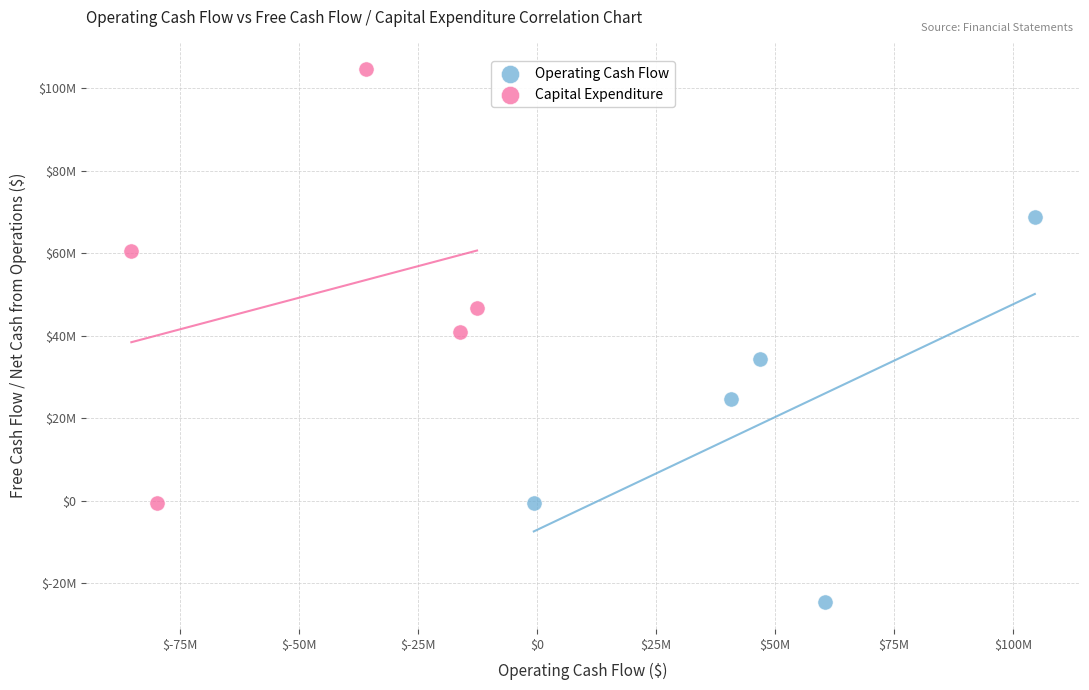

What are all the series names shown in the legend?

Operating Cash Flow, Capital Expenditure